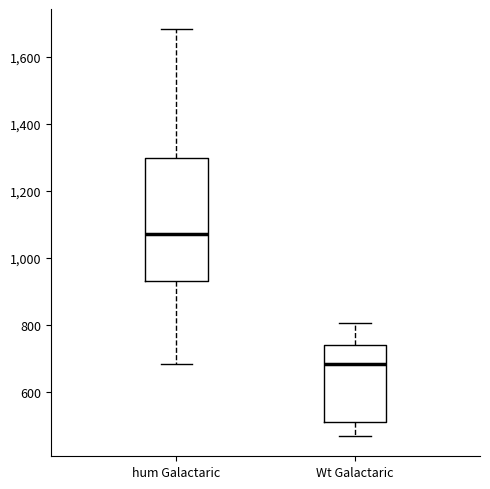

Where does the lower whisker of the box for Wt Galactaric end on the y-axis? The values are not printed on the chart, so give them approximately, as read against the axis.

460